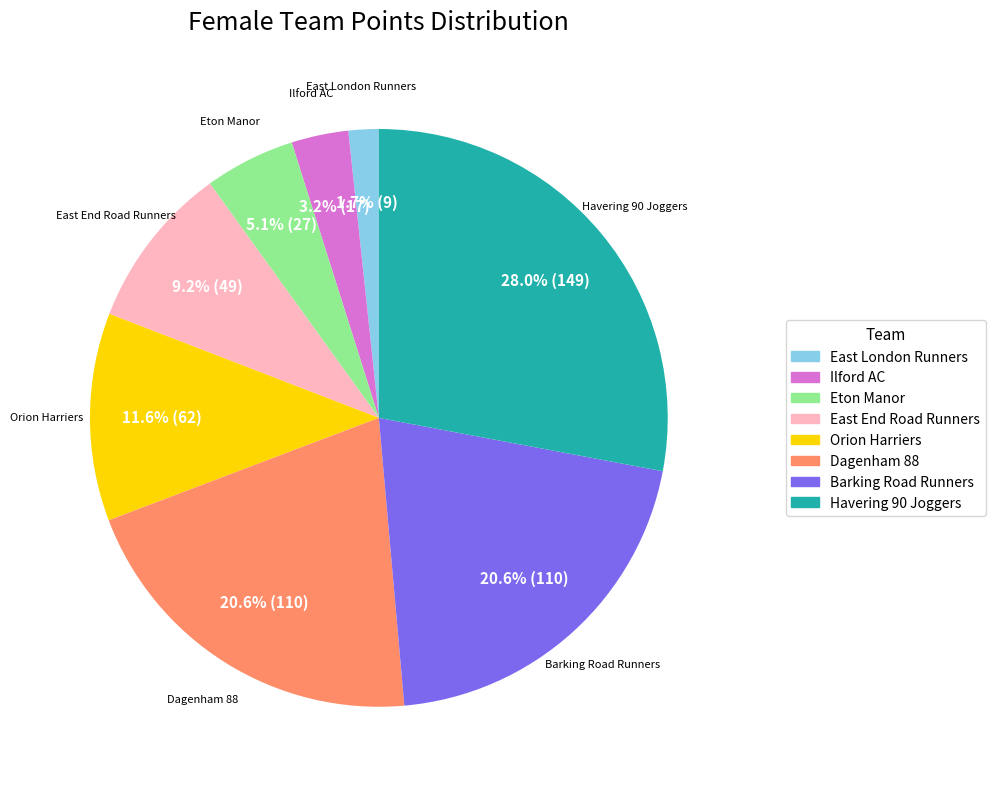

True or false: Barking Road Runners accounts for 21% of the total.

True